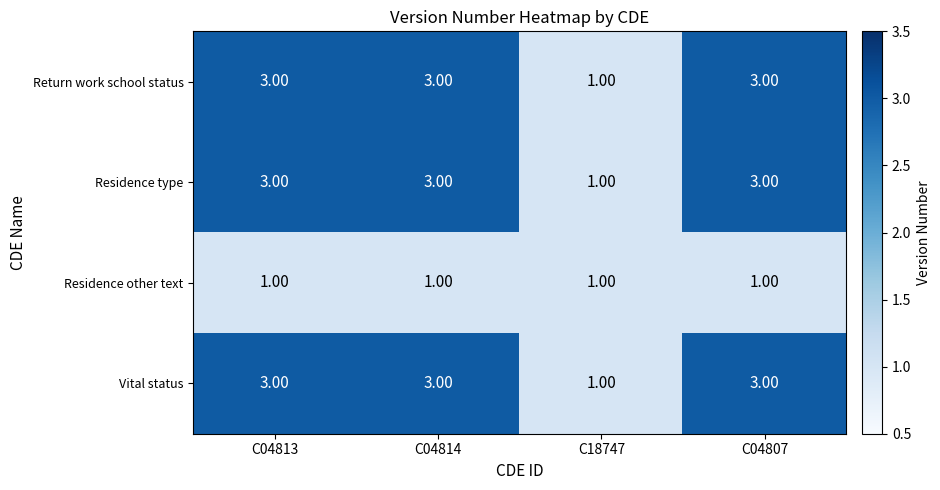

What is the sum of all Residence other text values?

4